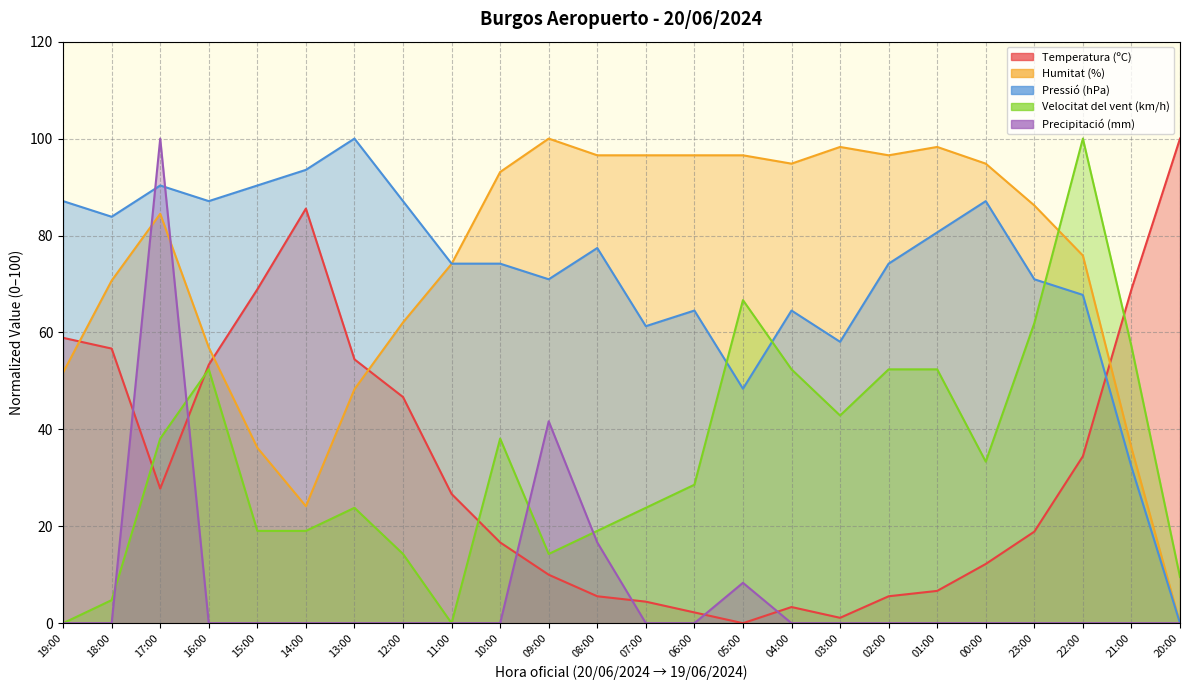

Is it true that Temperatura (ºC) equals 53.3 at 16:00?

True